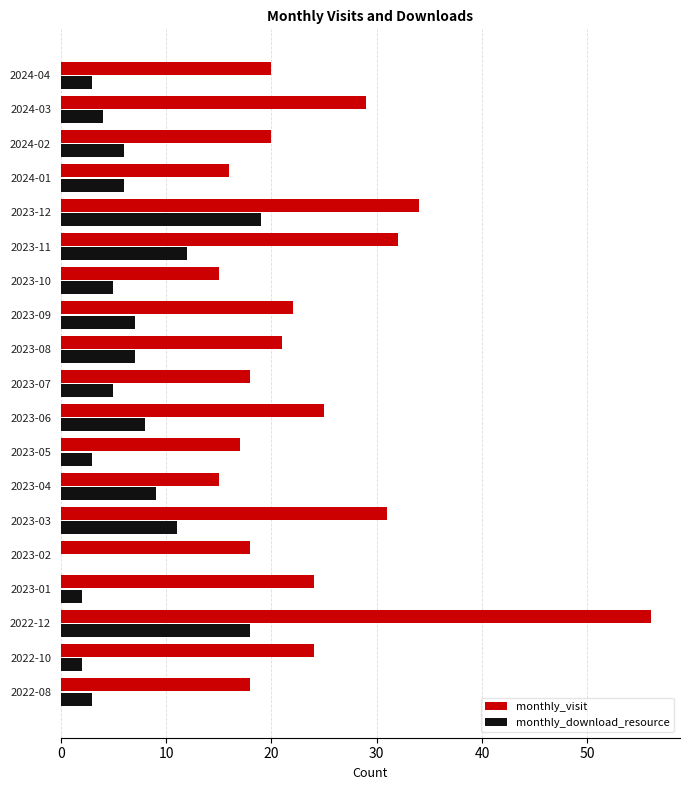

What is the approximate value of monthly_visit at 2024-03?

29